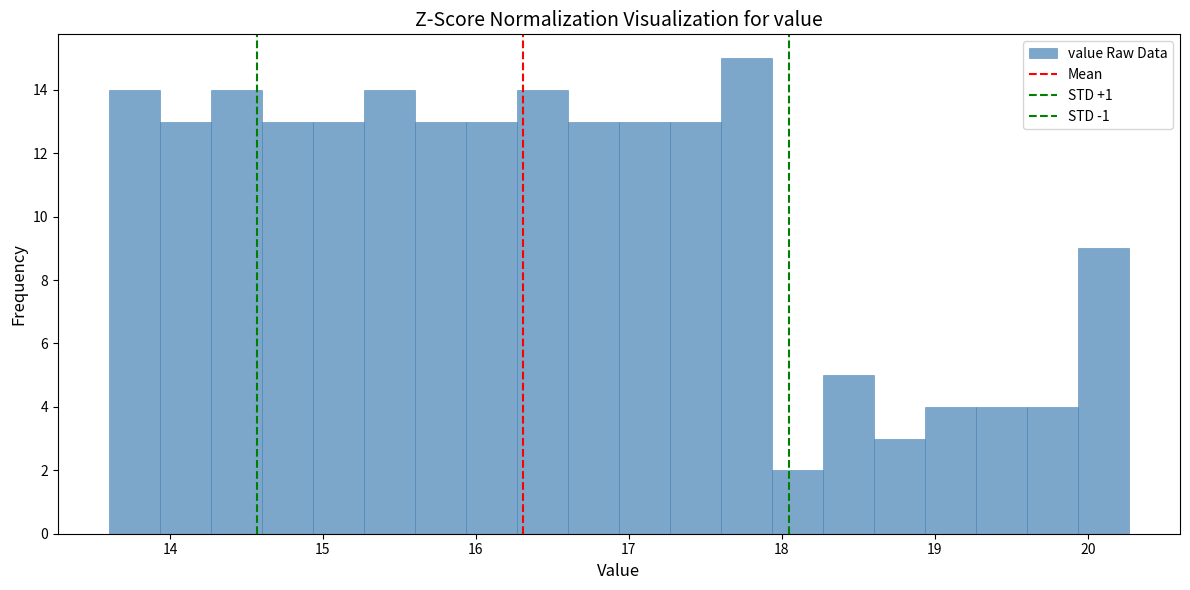

Around what value on the x-axis is the tallest bar? Give the approximate position of its centre, as read against the axis.

17.8